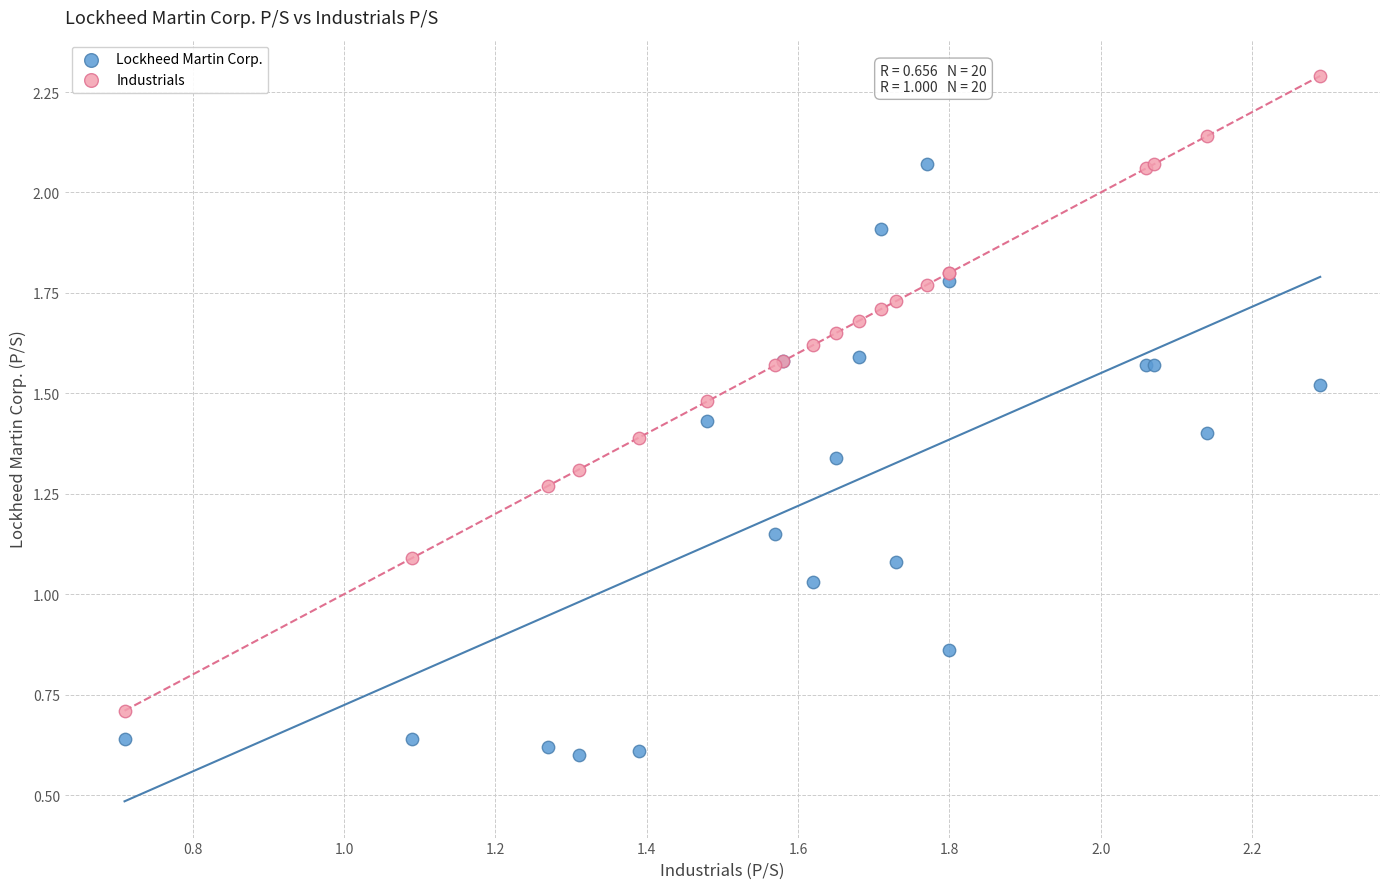

Which series has the widest spread of Y values?

Industrials